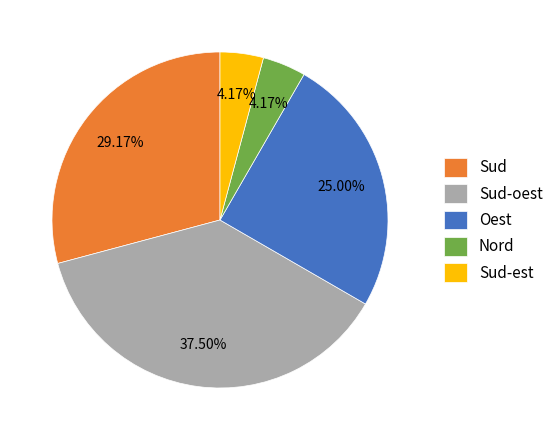

Is it true that Sud is 29% of the pie?

True